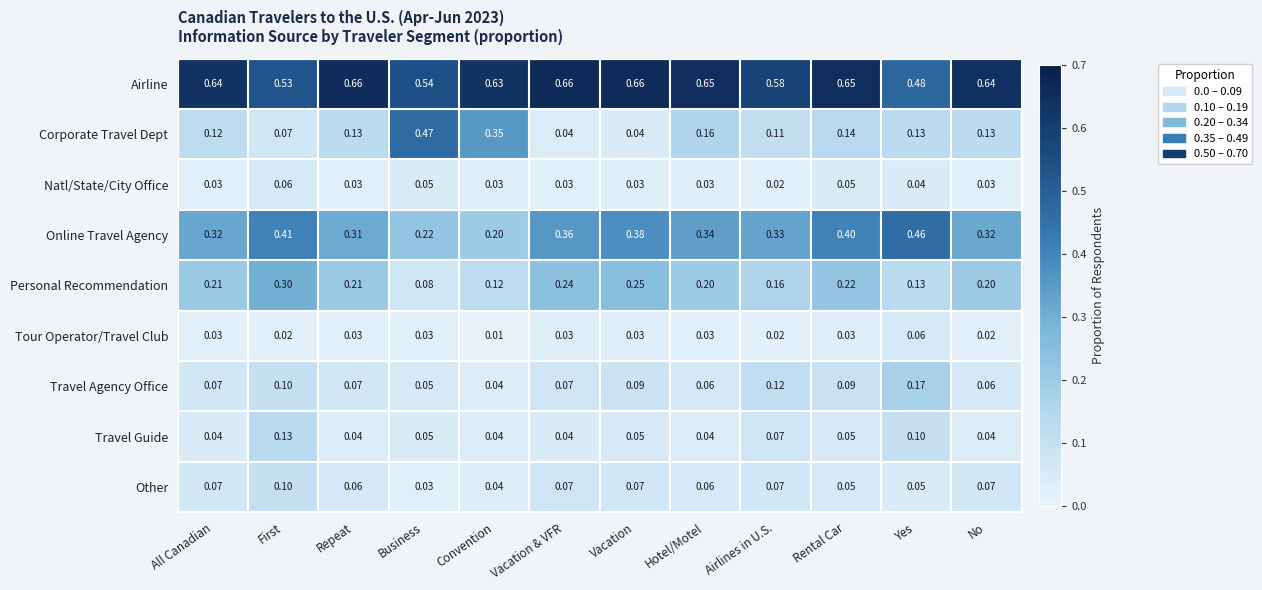

Which series has the largest range (max minus min)?

Corporate Travel Dept